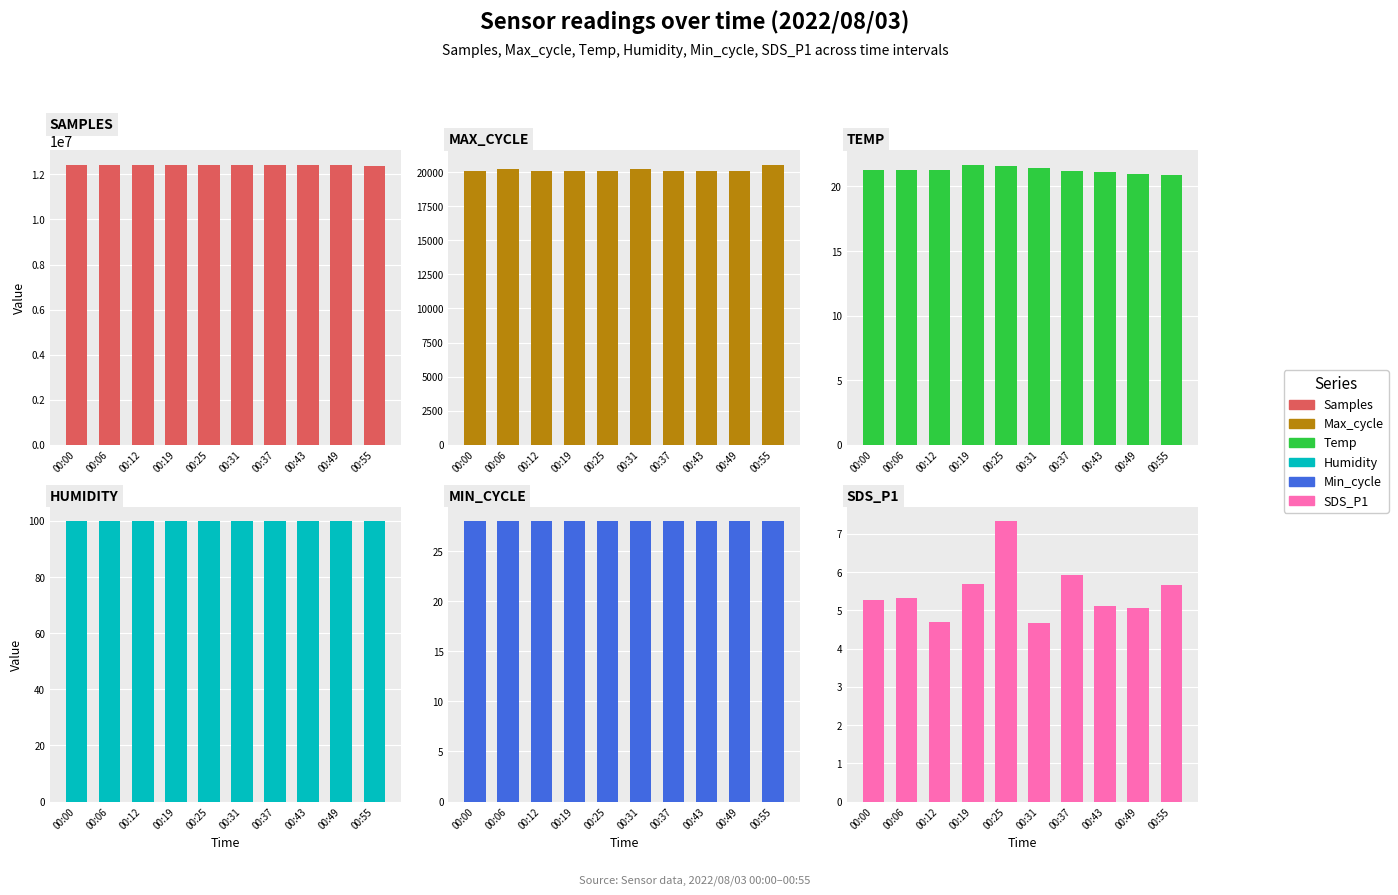

What is the sum of all Min_cycle values?

280.0